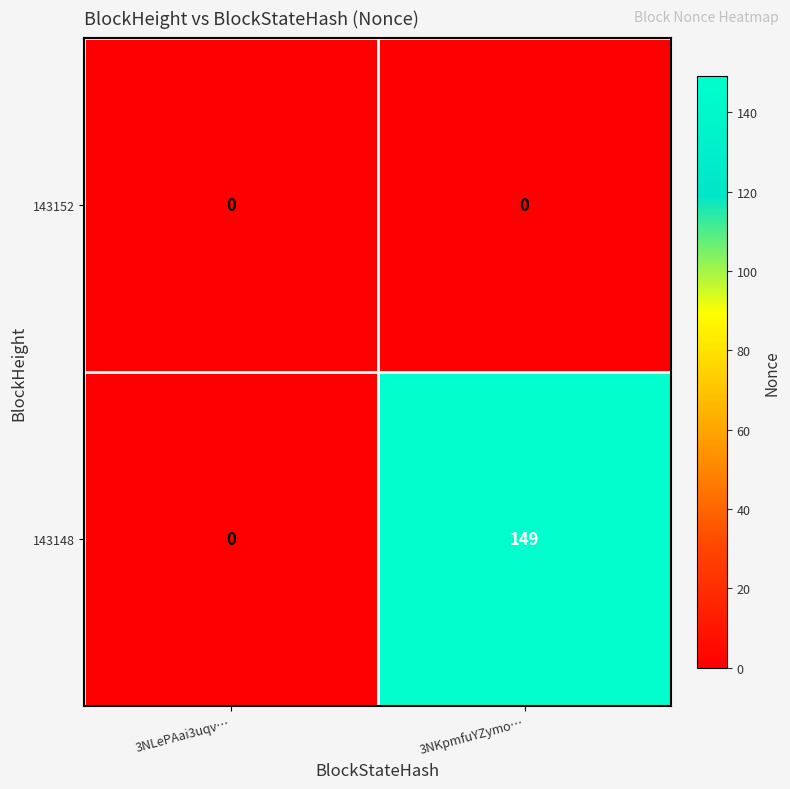

What is the sum of all 143148 values?

149